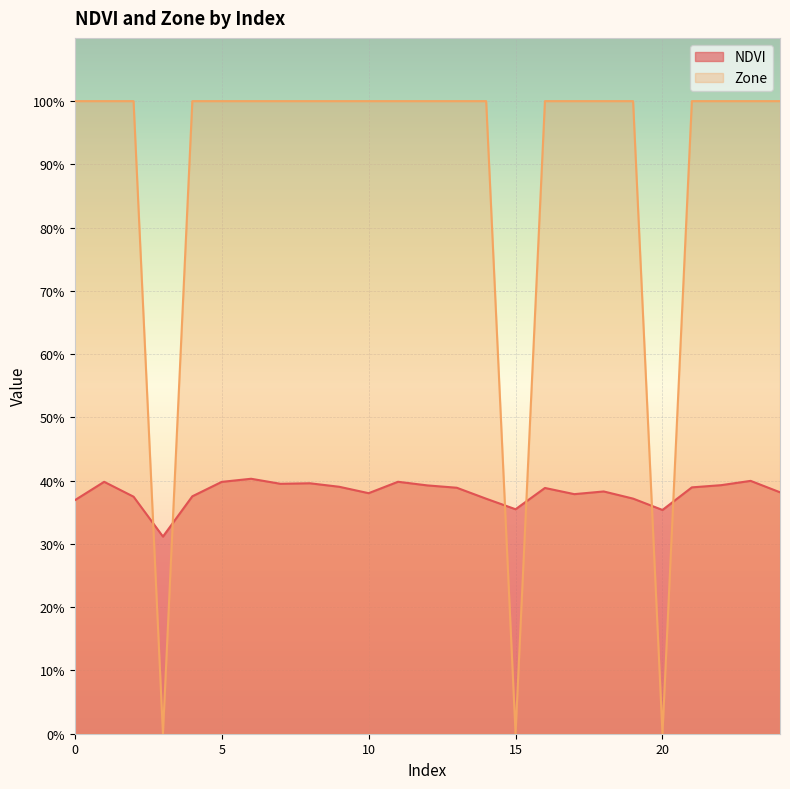

Count the number of categories in the chart.

25